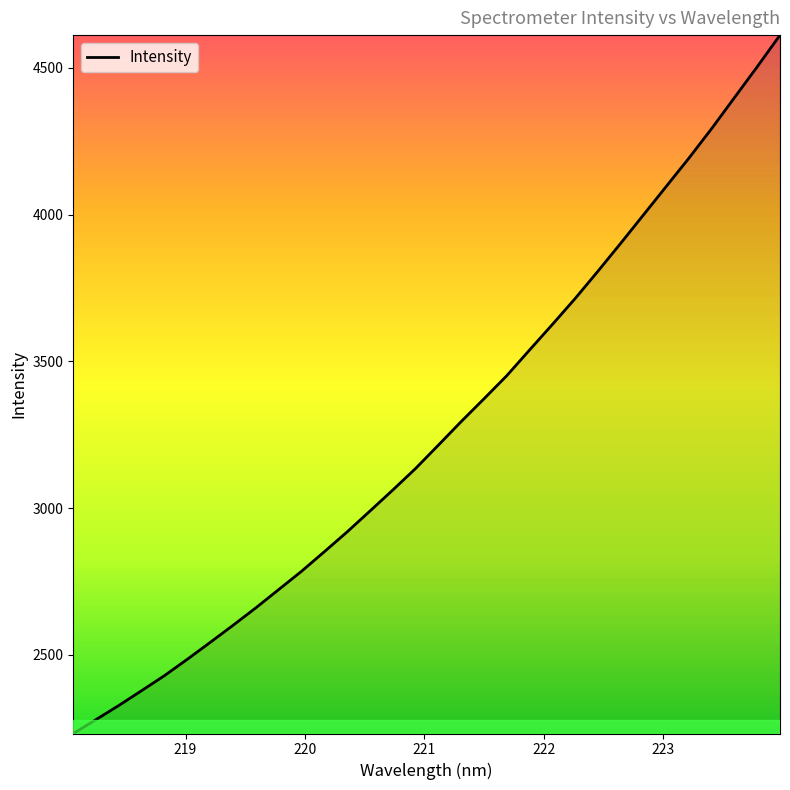

Count the number of values greater than 3213.

16